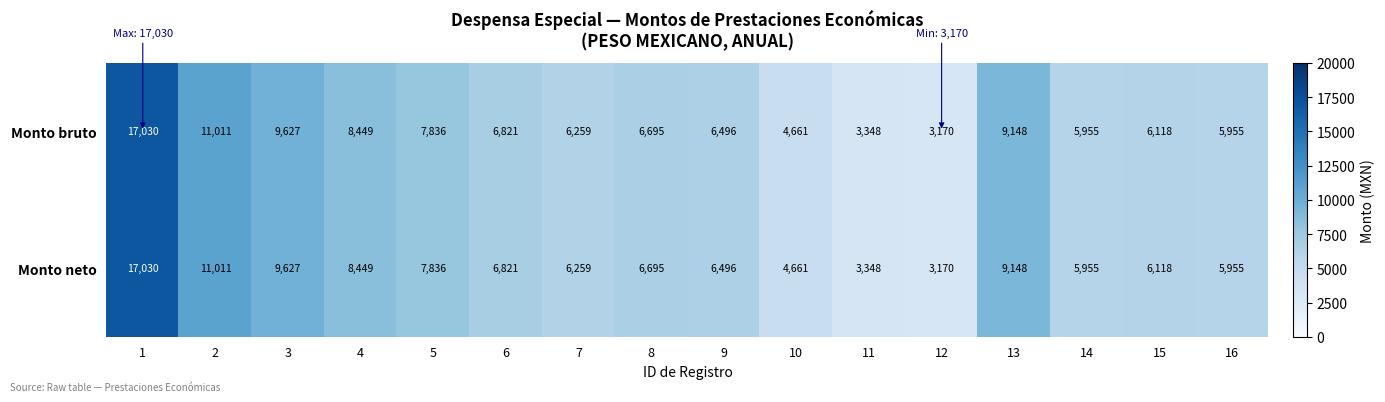

Is it true that Monto neto equals 1314 at 11?

False